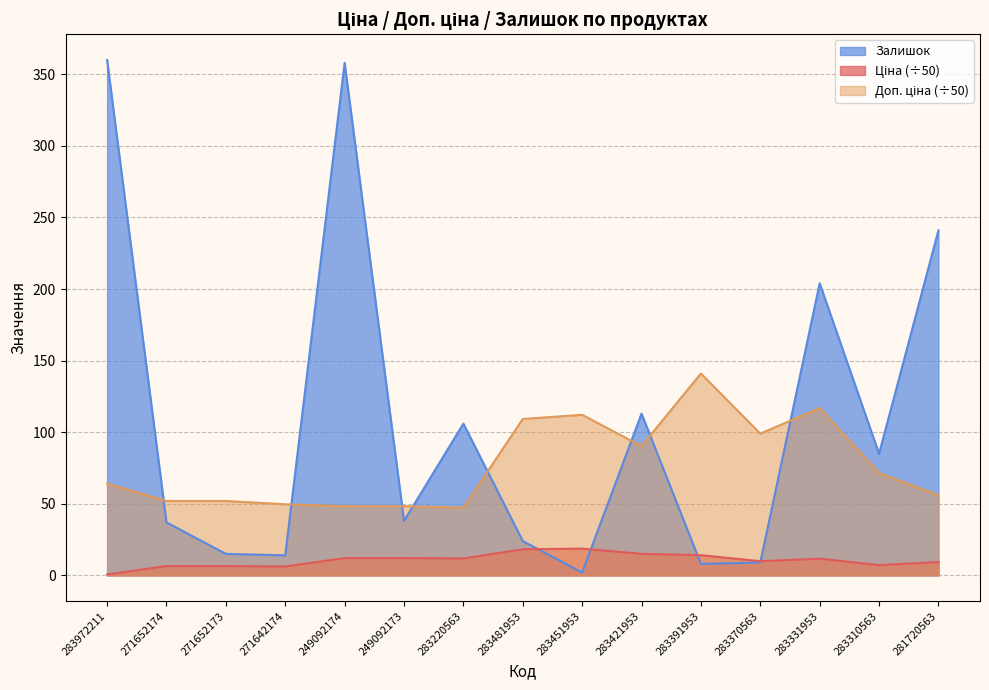

What is the greatest value displayed?

360.0